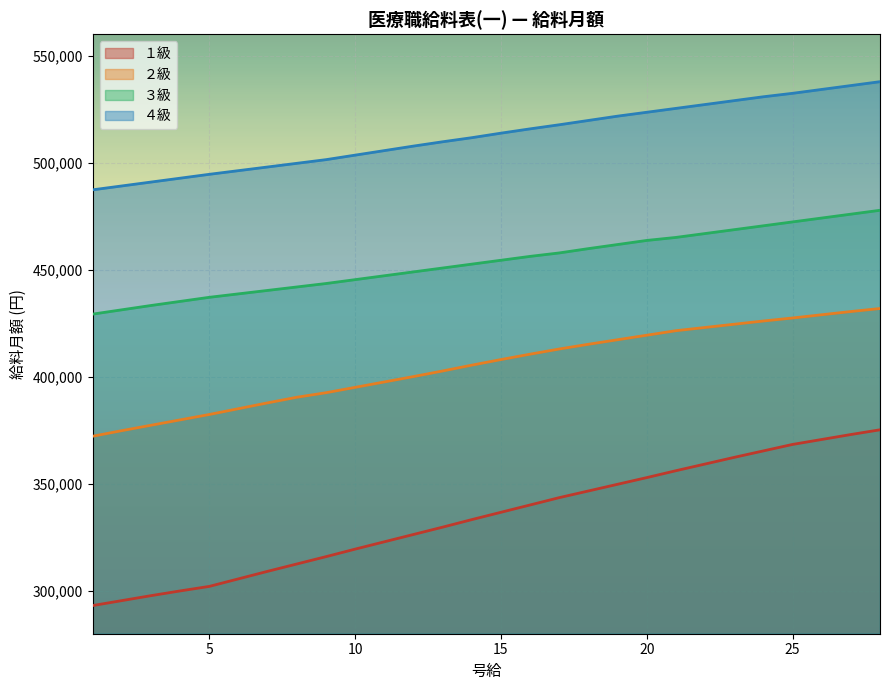

Rank the categories by ４級 value from highest to lowest.

28, 27, 26, 25, 24, 23, 22, 21, 20, 19, 18, 17, 16, 15, 14, 13, 12, 11, 10, 9, 8, 7, 6, 5, 4, 3, 2, 1